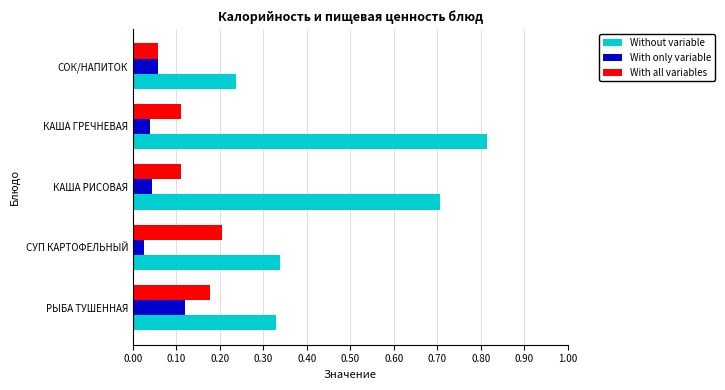

Rank the series by their average value, from lowest to highest.

With only variable, With all variables, Without variable